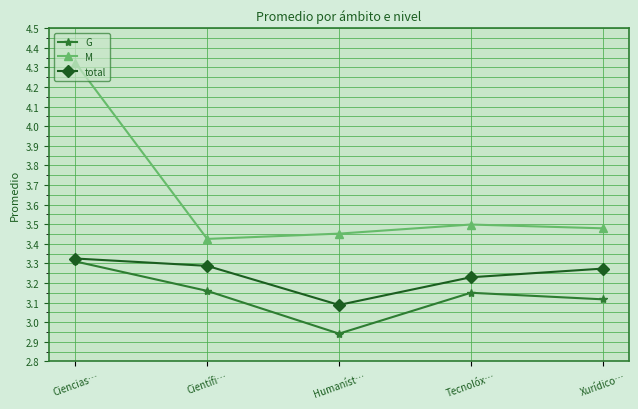

Count the M values in the range 3 to 4.

4